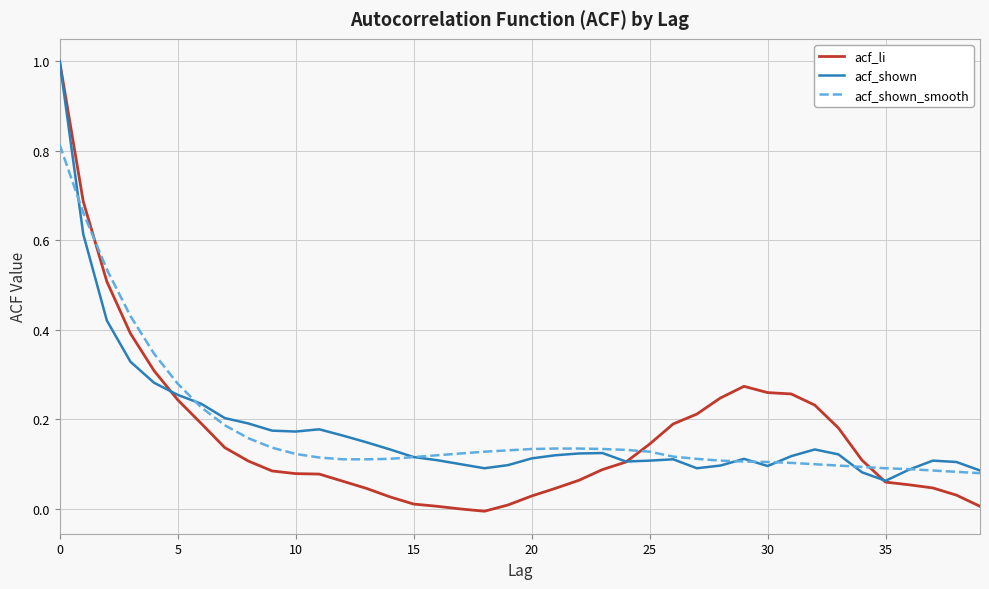

What is the maximum value for acf_shown?

1.0